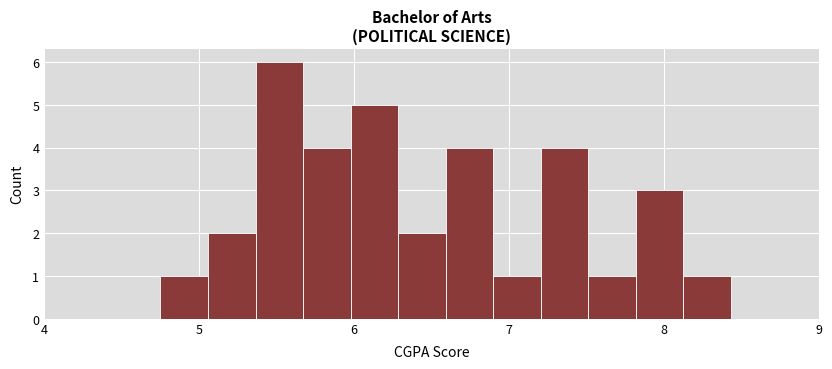

Around what value on the x-axis is the tallest bar? Give the approximate position of its centre, as read against the axis.

5.5